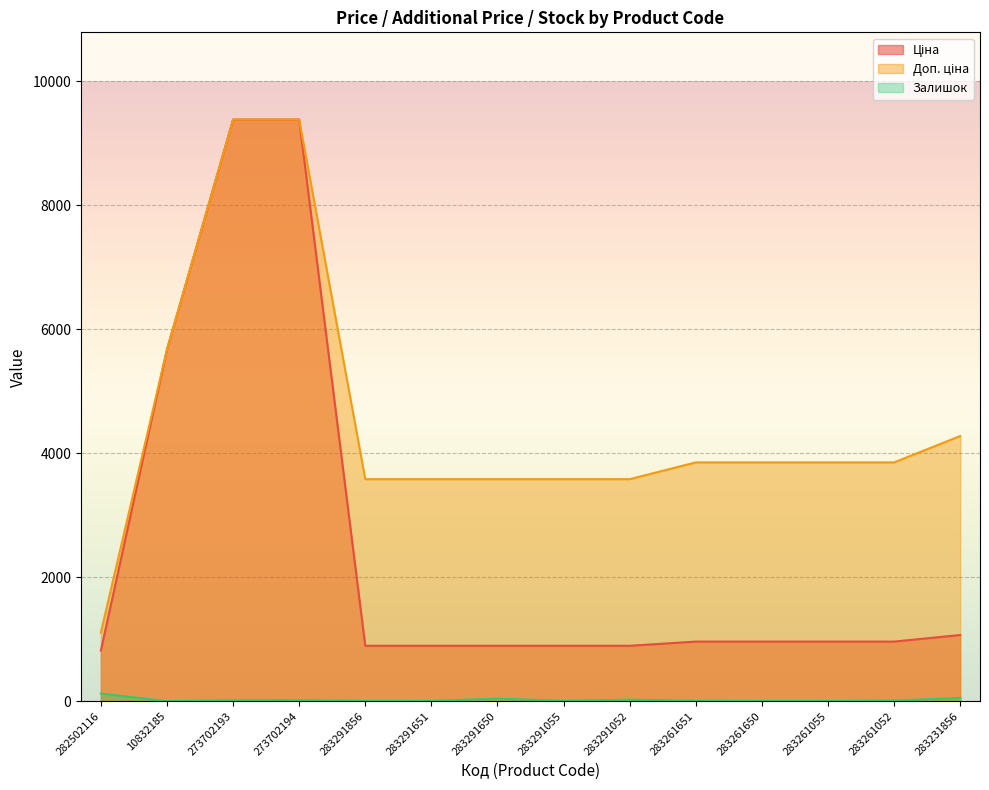

What is the difference between the second highest and minimum values in the Ціна series?

8565.5